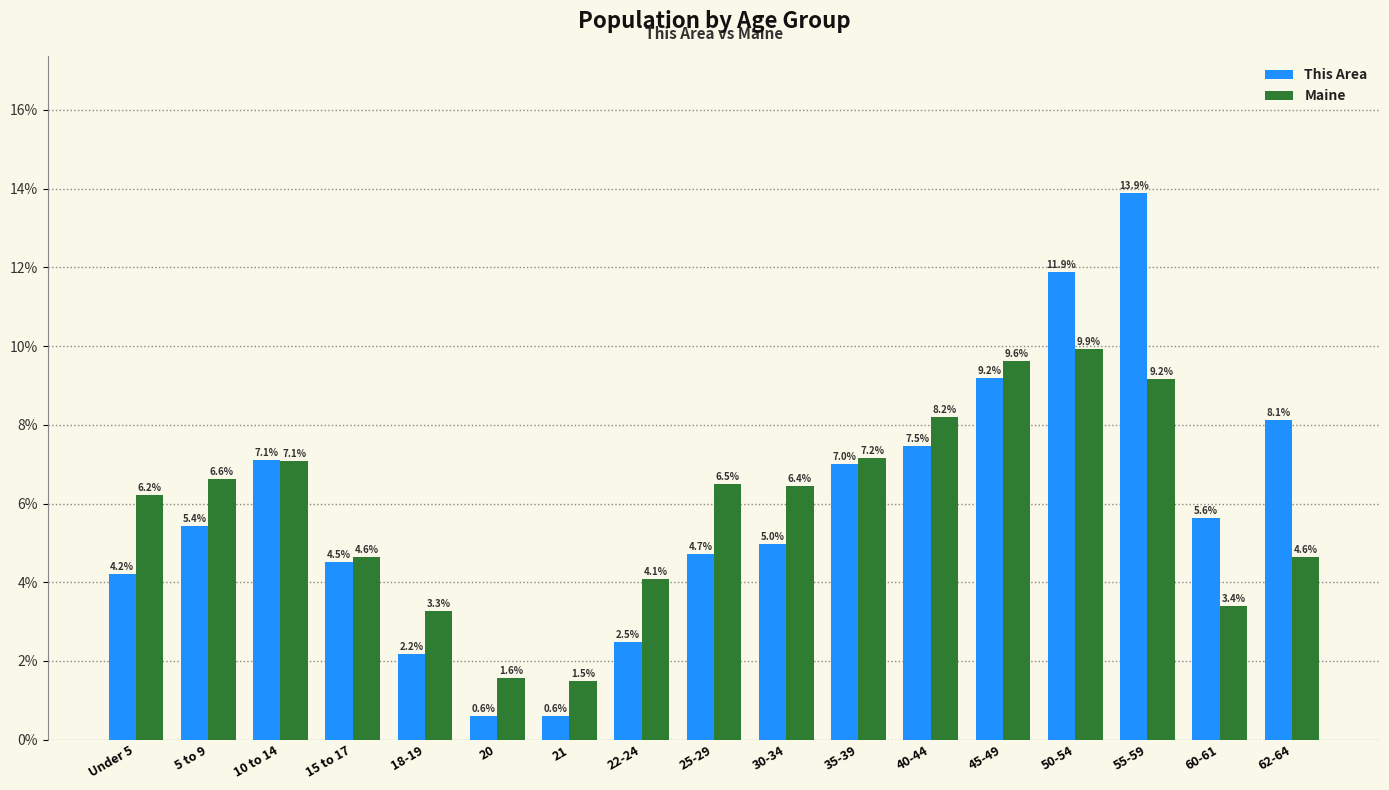

Where is This Area nearest to the value 7?

35-39